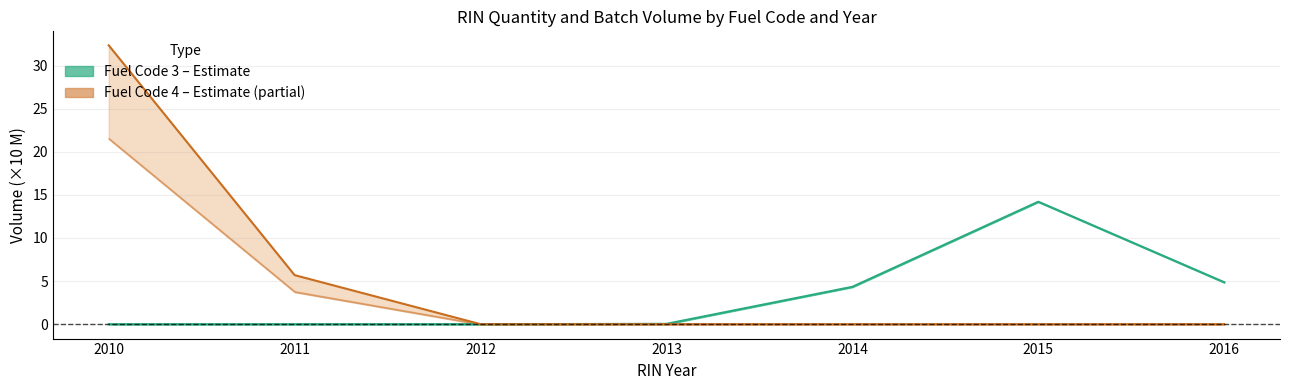

What is the average value of the FC3 RIN series?

3.3